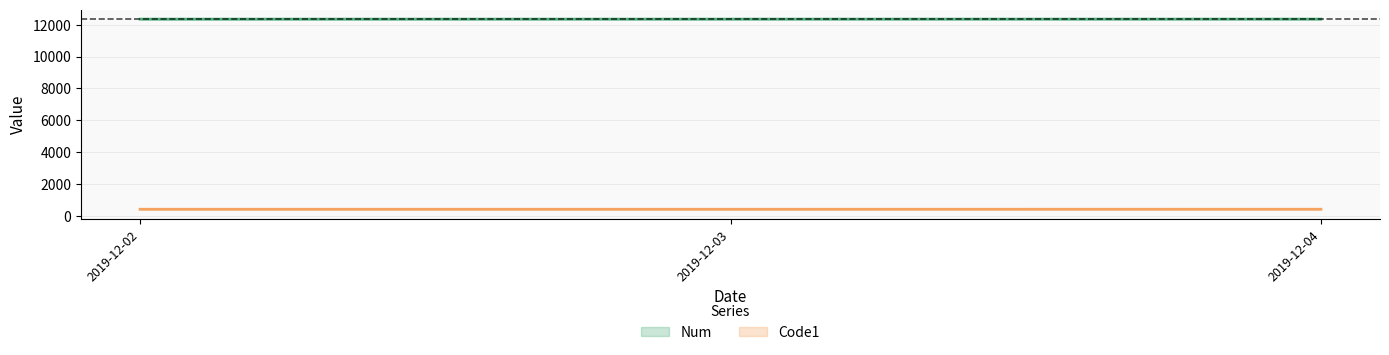

At which category is the sum across all series the highest?

2019-12-04